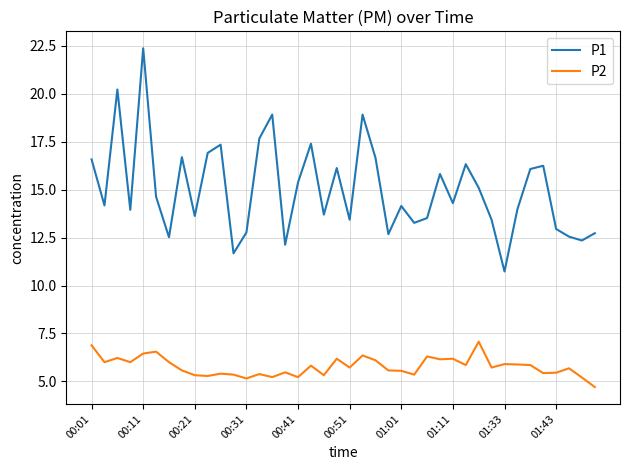

True or false: P2 and P1 intersect in this chart.

False